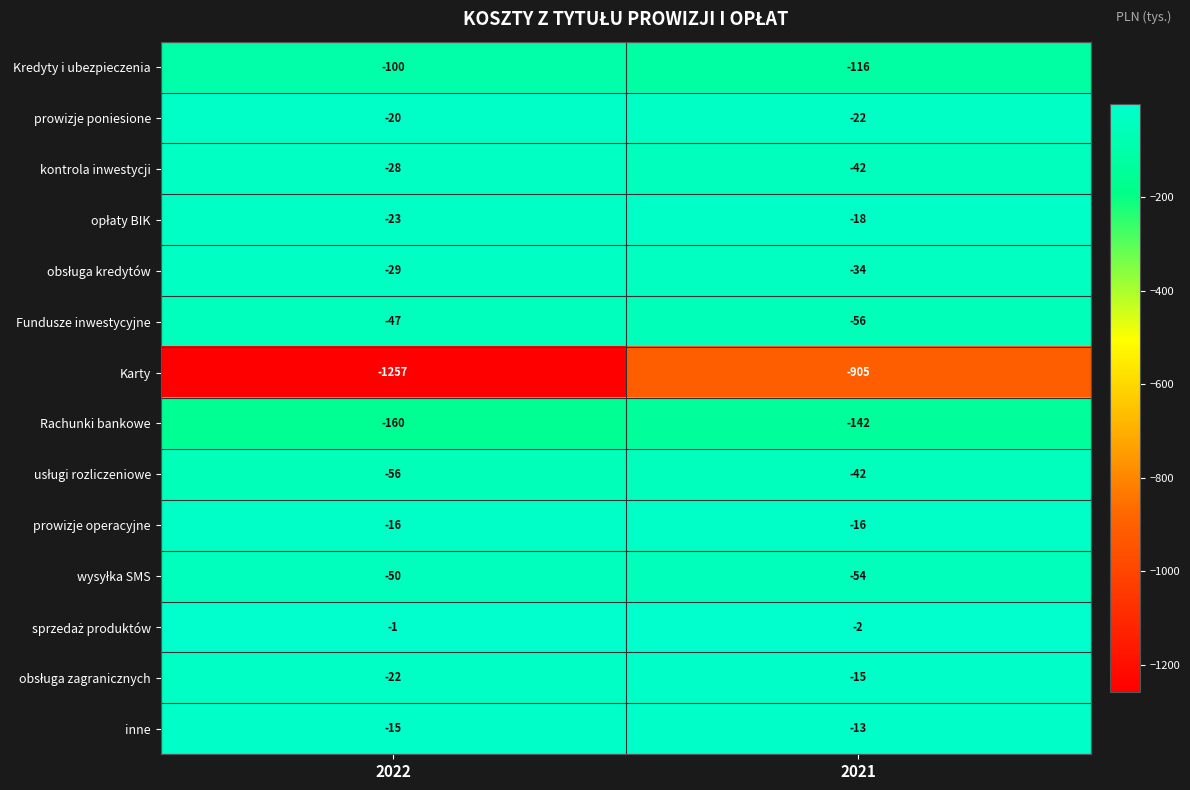

What is the spread (max minus min) of values at 2022?

1256